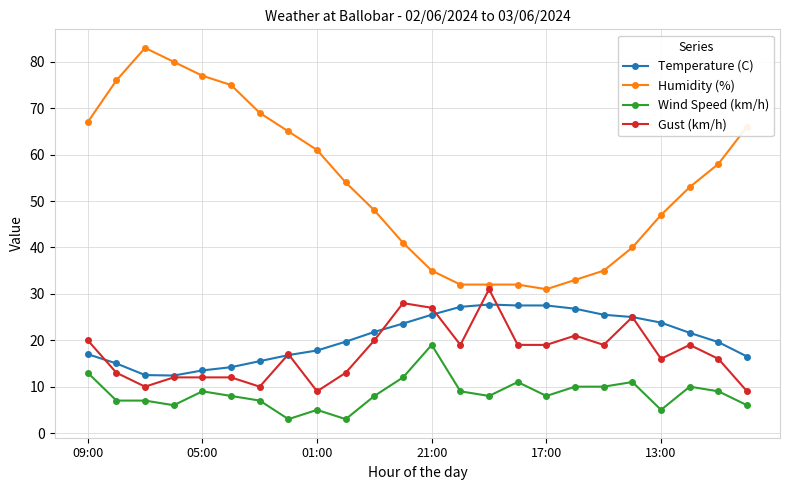

What is the minimum value shown in the chart?

3.0